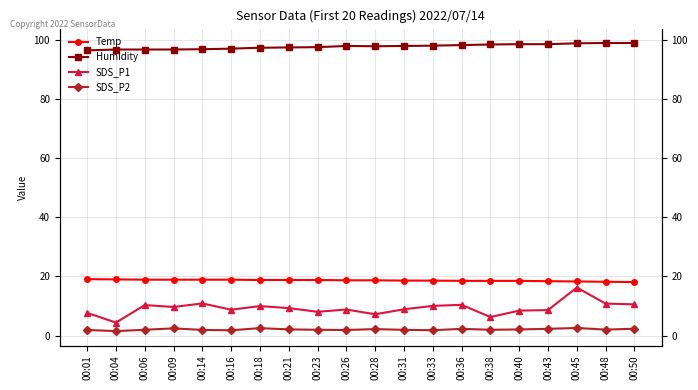

What is the sum of the SDS_P1 values at 00:26 and 00:09?

18.5